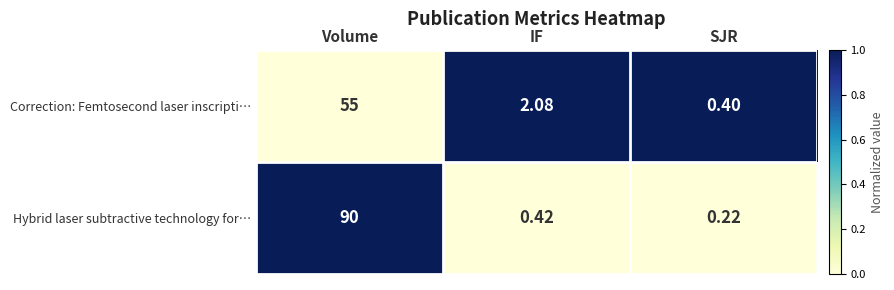

Rank the series by their average value, from lowest to highest.

Correction: Femtosecond laser inscripti…, Hybrid laser subtractive technology for…